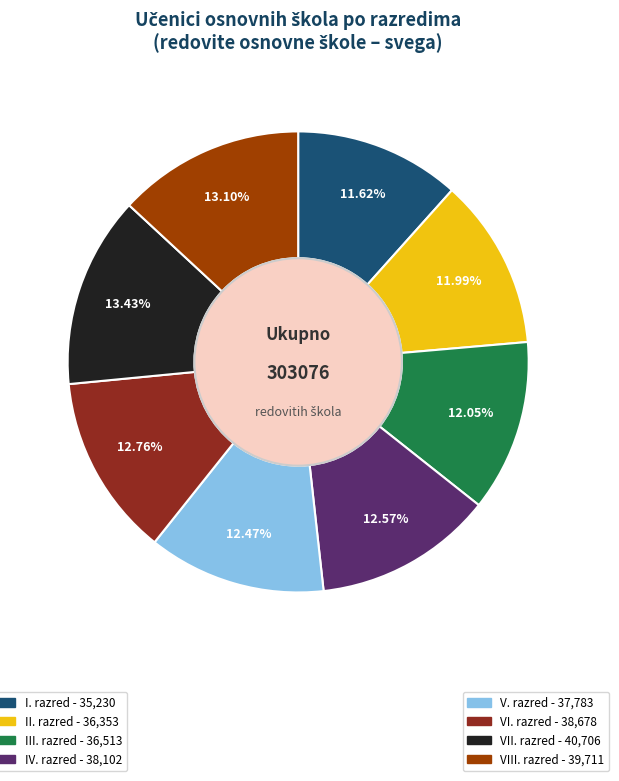

Is there any slice that represents more than half of the pie?

No